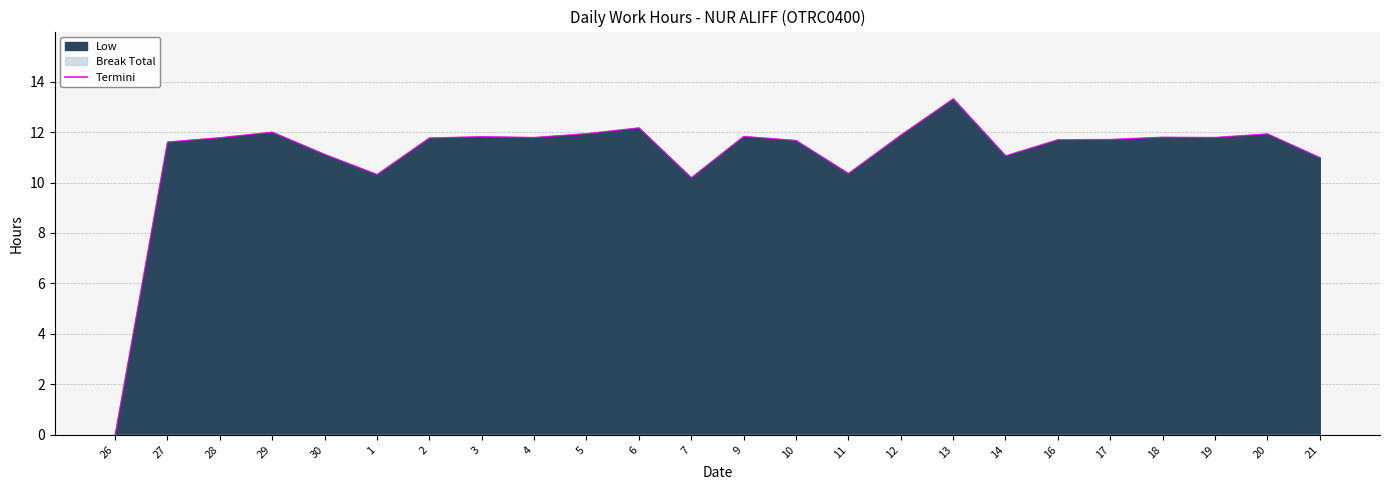

List the labels in order of value, smallest first.

26, 7, 1, 11, 21, 14, 30, 27, 10, 16, 17, 2, 28, 4, 19, 18, 3, 9, 12, 20, 5, 29, 6, 13